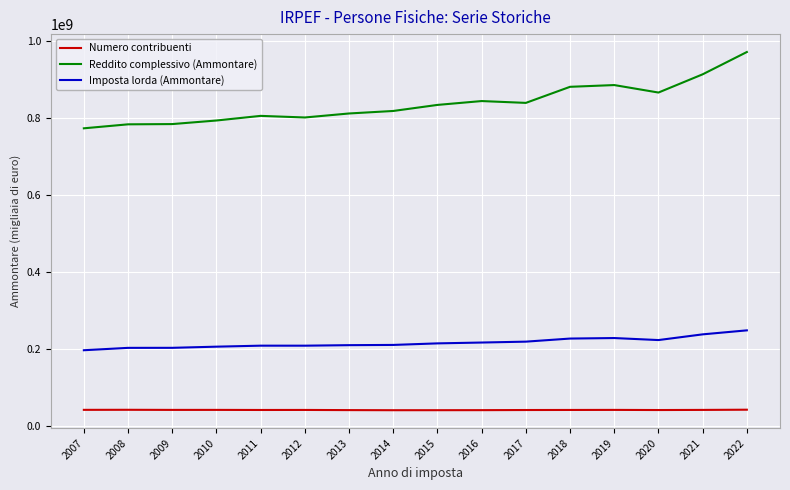

What is the sum of all Reddito complessivo (Ammontare) values?

13389829453.2